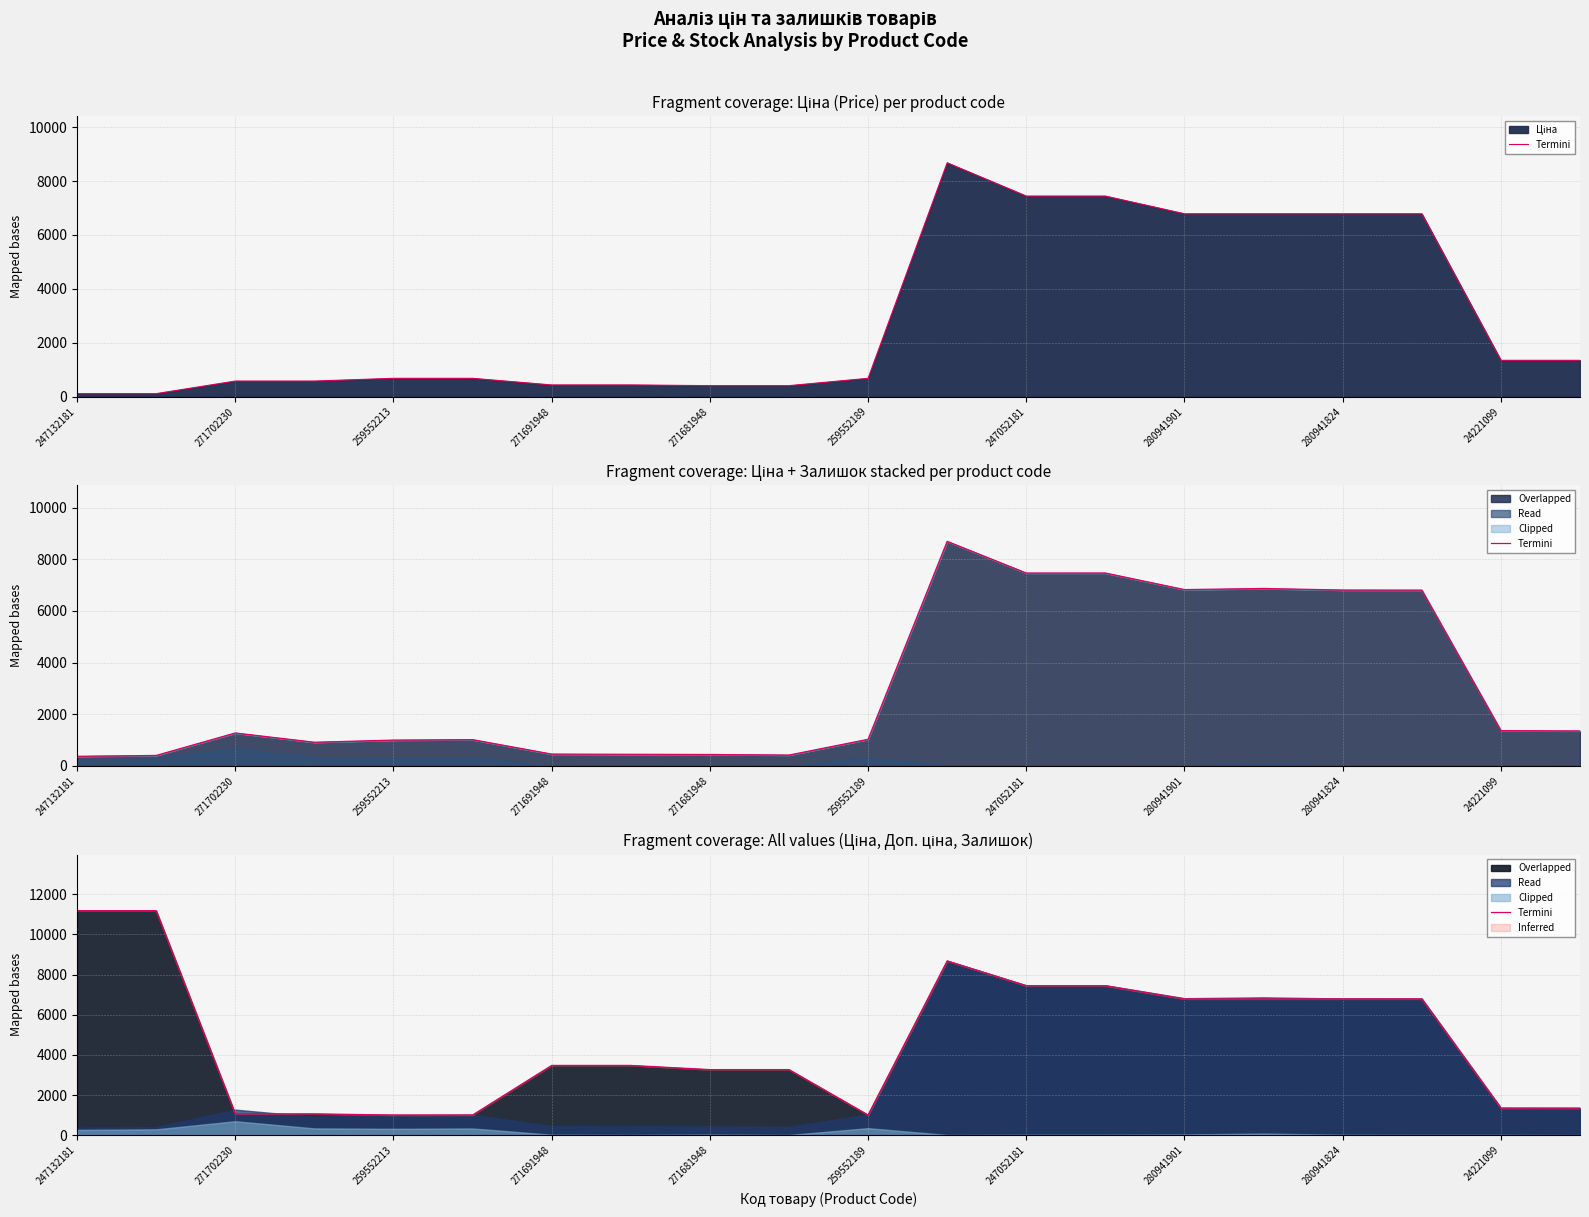

How many points are lower than both their immediate neighbors (excluding endpoints)?

1